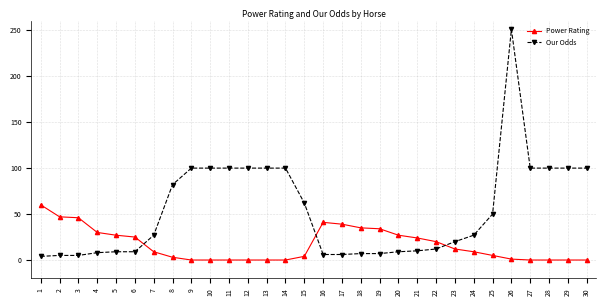

Is it true that Power Rating equals 0 at 27?

True